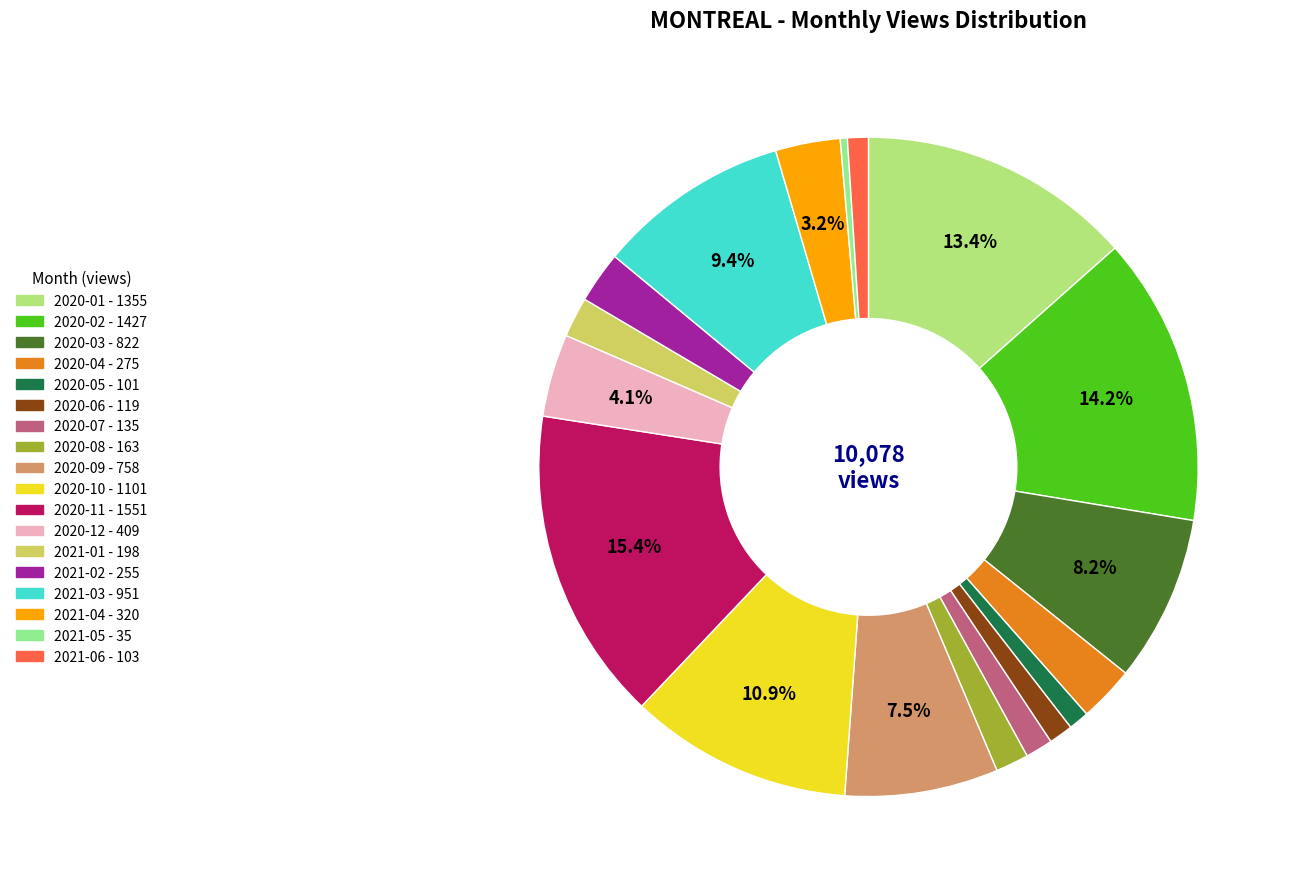

Is the sum of 2020-12 and 2021-02 greater than half?

No